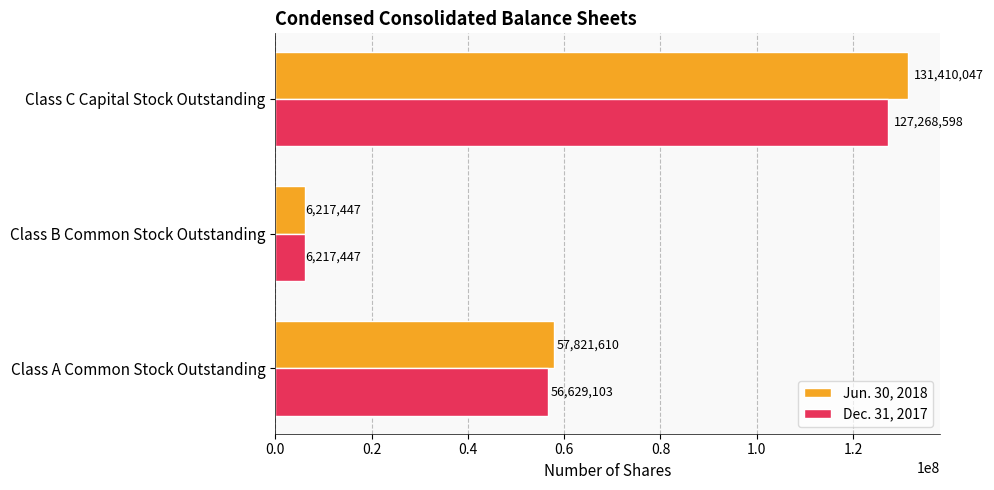

Which category has the highest value in the Dec. 31, 2017 series?

Class C Capital Stock Outstanding